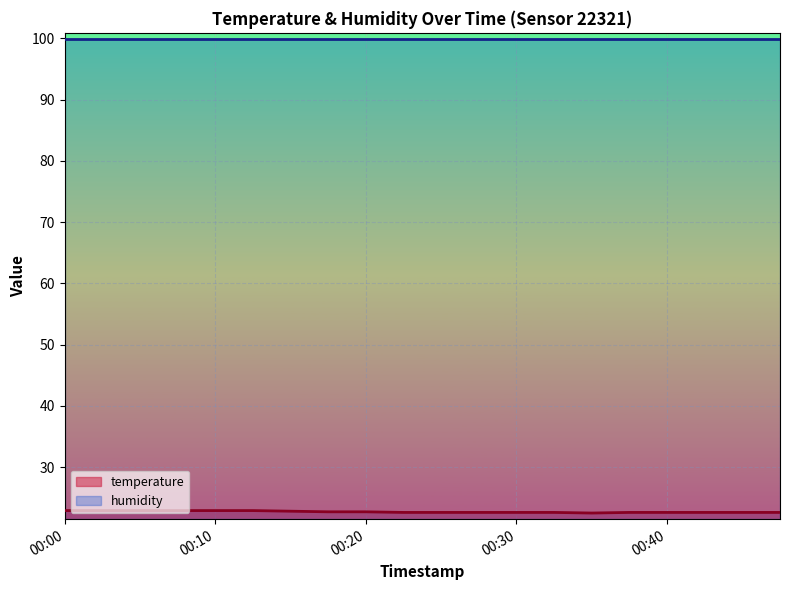

How many lines are shown in the chart?

2